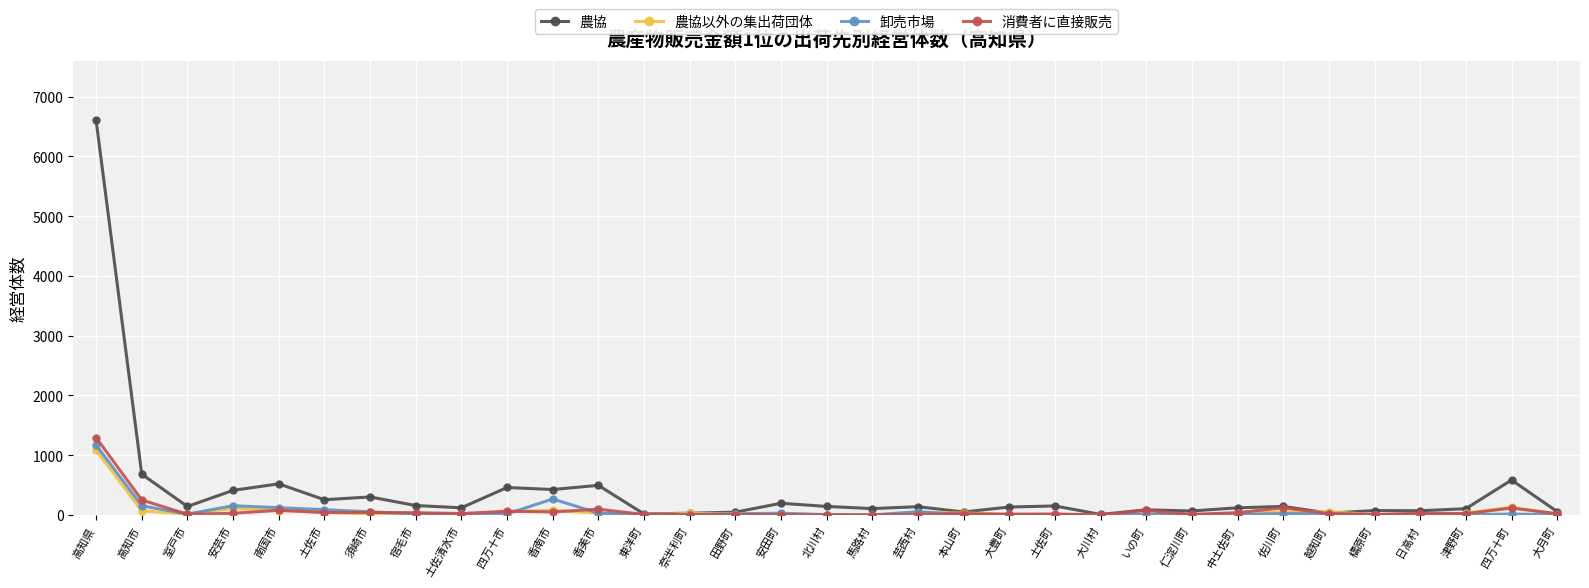

Which category has the highest value across all series?

高知県